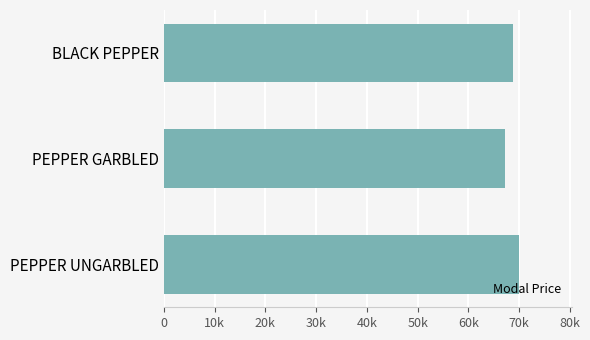

Are the bars horizontal?

Yes